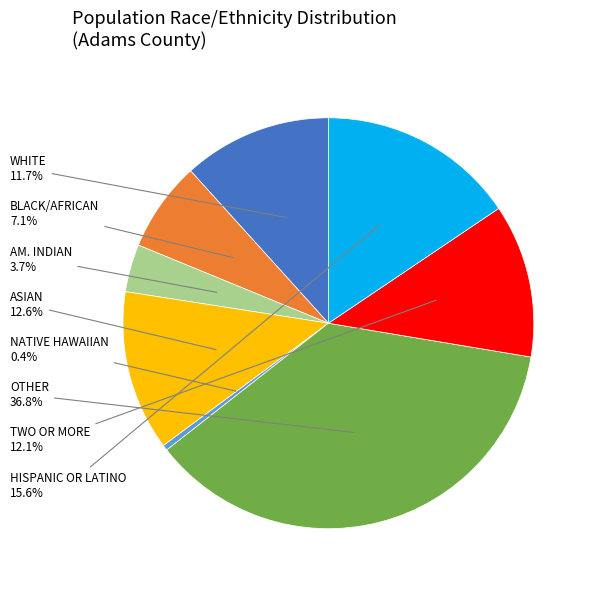

Is there any slice that represents more than half of the pie?

No